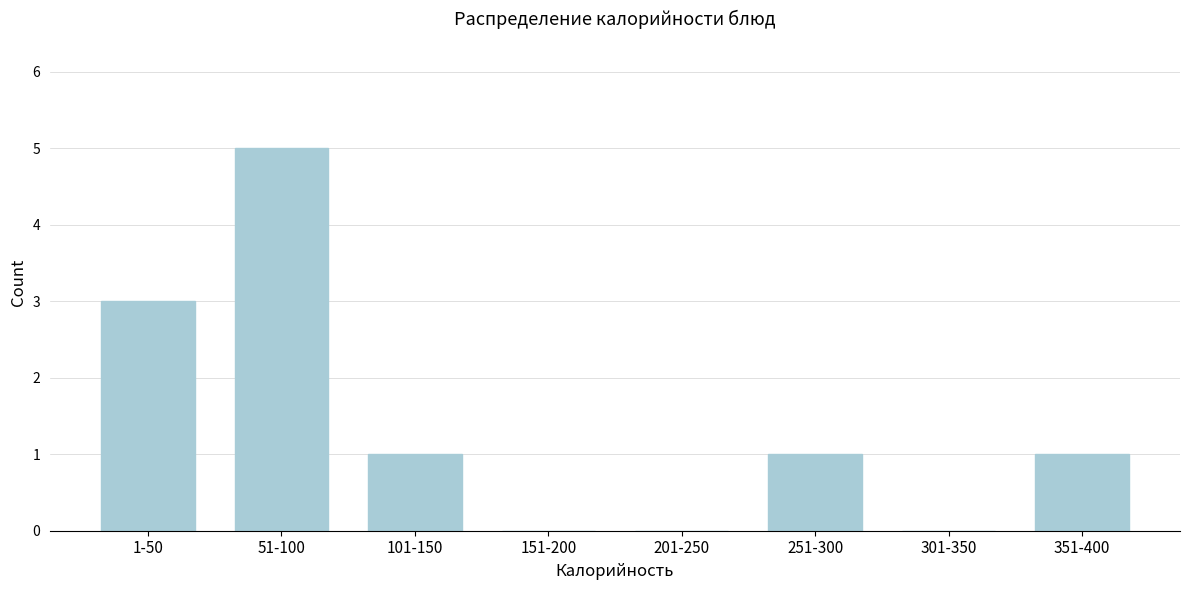

Reading left to right, list all the values displayed in this chart.

1-50=3	51-100=5	101-150=1	151-200=0	201-250=0	251-300=1	301-350=0	351-400=1